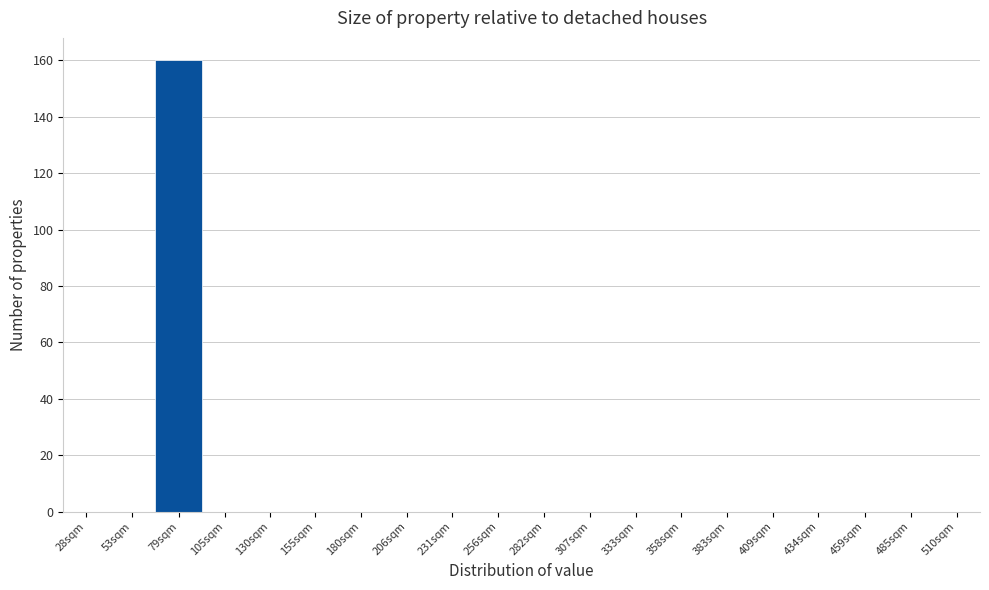

Reading left to right, list all the values displayed in this chart.

28sqm=0	53sqm=0	79sqm=160	105sqm=0	130sqm=0	155sqm=0	180sqm=0	206sqm=0	231sqm=0	256sqm=0	282sqm=0	307sqm=0	333sqm=0	358sqm=0	383sqm=0	409sqm=0	434sqm=0	459sqm=0	485sqm=0	510sqm=0